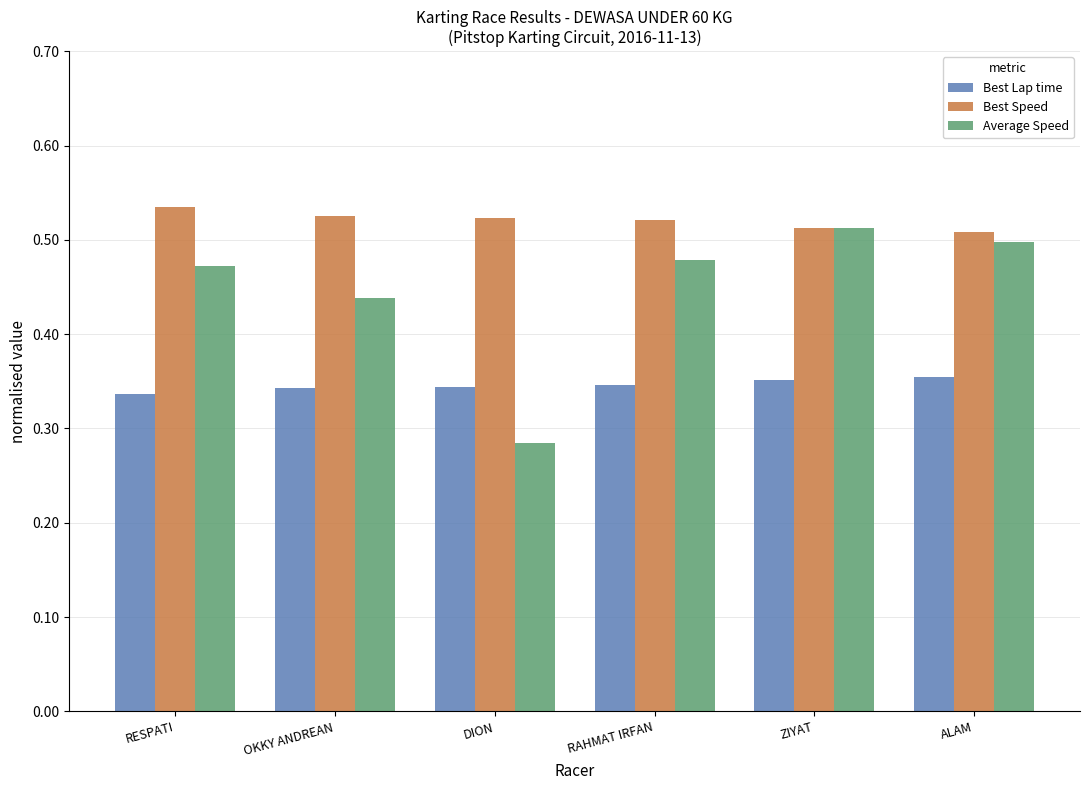

The Best Speed series shows 0.8 at ALAM. True or false?

False